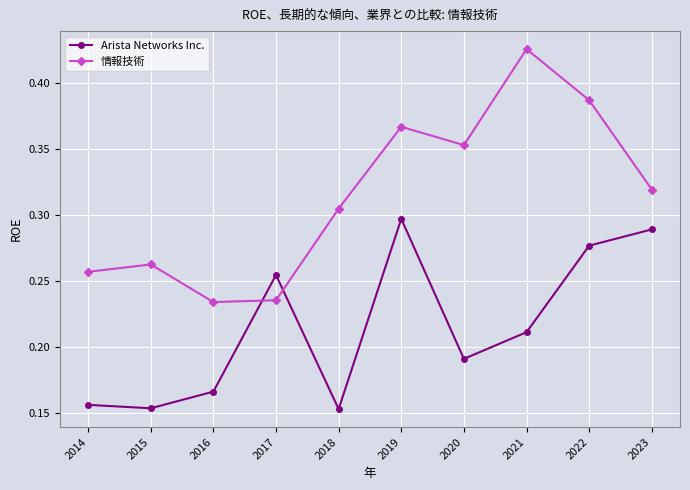

Where is the first local maximum for 情報技術?

2015